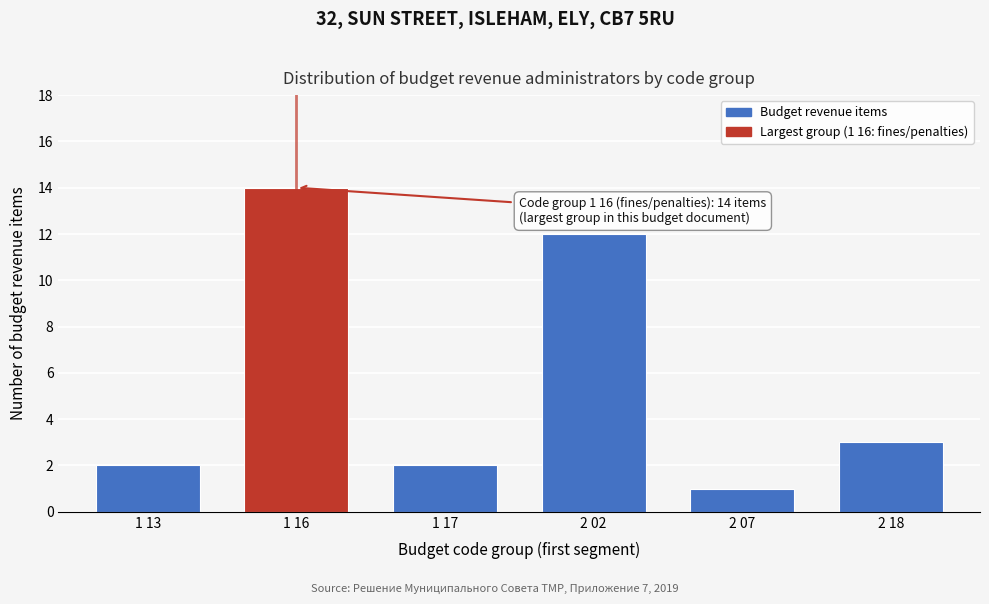

Reading left to right, what are all the values shown in this chart?

2	14	2	12	1	3